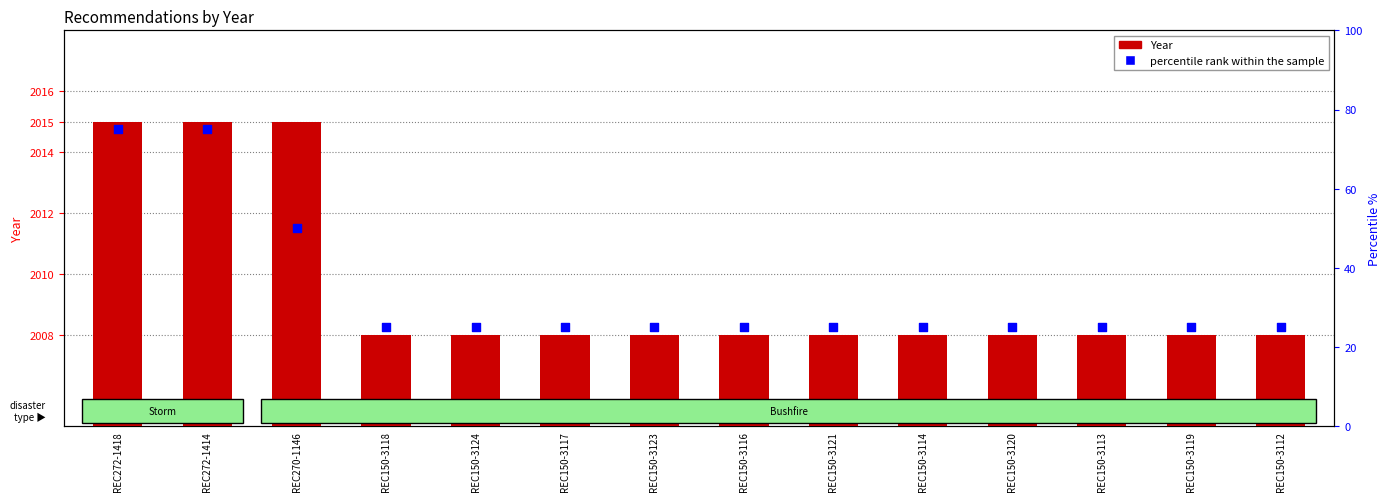

Is the value of Percentile rank within sample at REC150-3121 greater than the value of Year at REC150-3119?

No